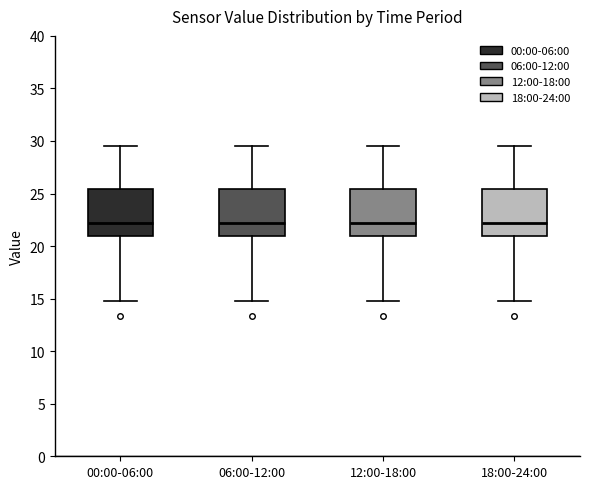

Reading left to right, transcribe this box plot: for each box, give where its median line is, the range the box spans, and where its two whiskers end, as read against the y-axis. The values are not printed on the chart, so give them approximately, as read against the axis.

00:00-06:00: median 22.0, box 21.0 to 25.5, whiskers 15.0 to 29.5
06:00-12:00: median 22.0, box 21.0 to 25.5, whiskers 15.0 to 29.5
12:00-18:00: median 22.0, box 21.0 to 25.5, whiskers 15.0 to 29.5
18:00-24:00: median 22.0, box 21.0 to 25.5, whiskers 15.0 to 29.5